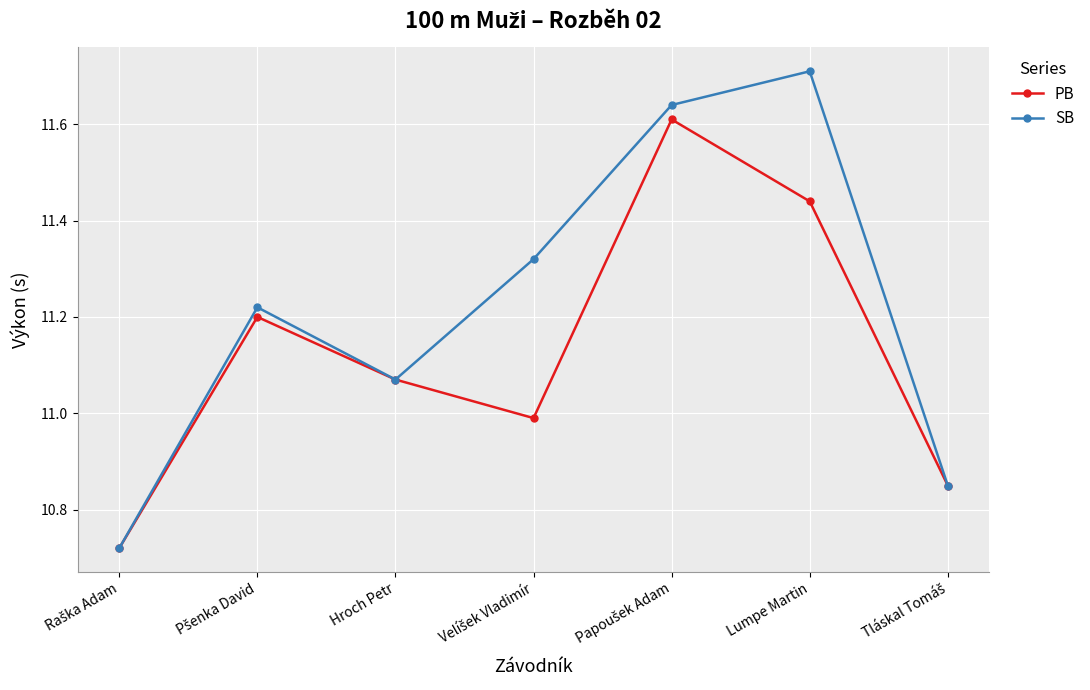

What is the highest value of the SB series?

11.7